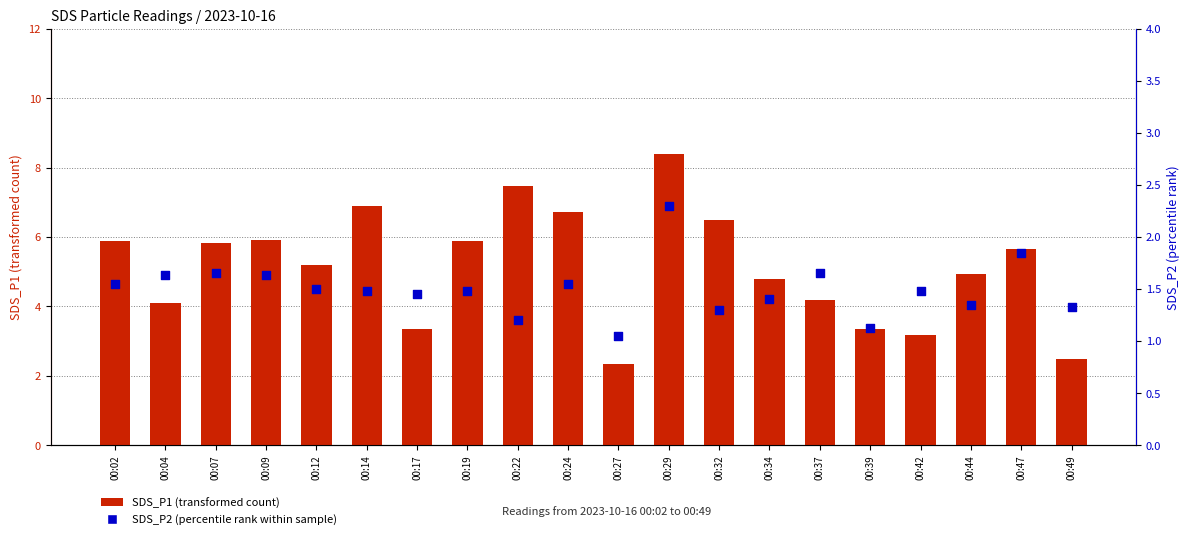

What are all the series names shown in the legend?

SDS_P1 (transformed count), SDS_P2 (percentile rank within sample)